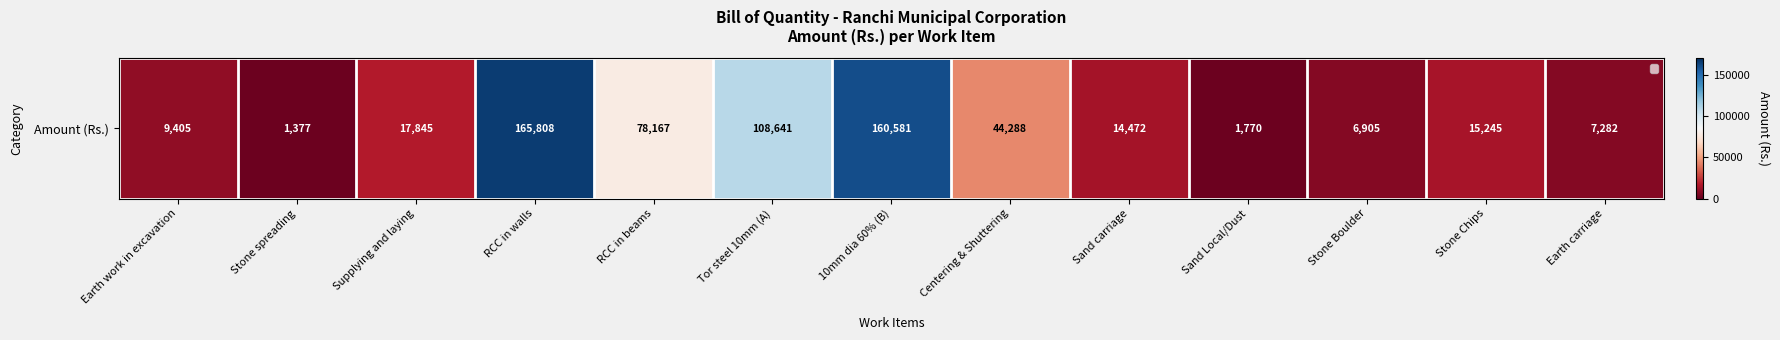

What is the minimum value shown in the chart?

1377.5